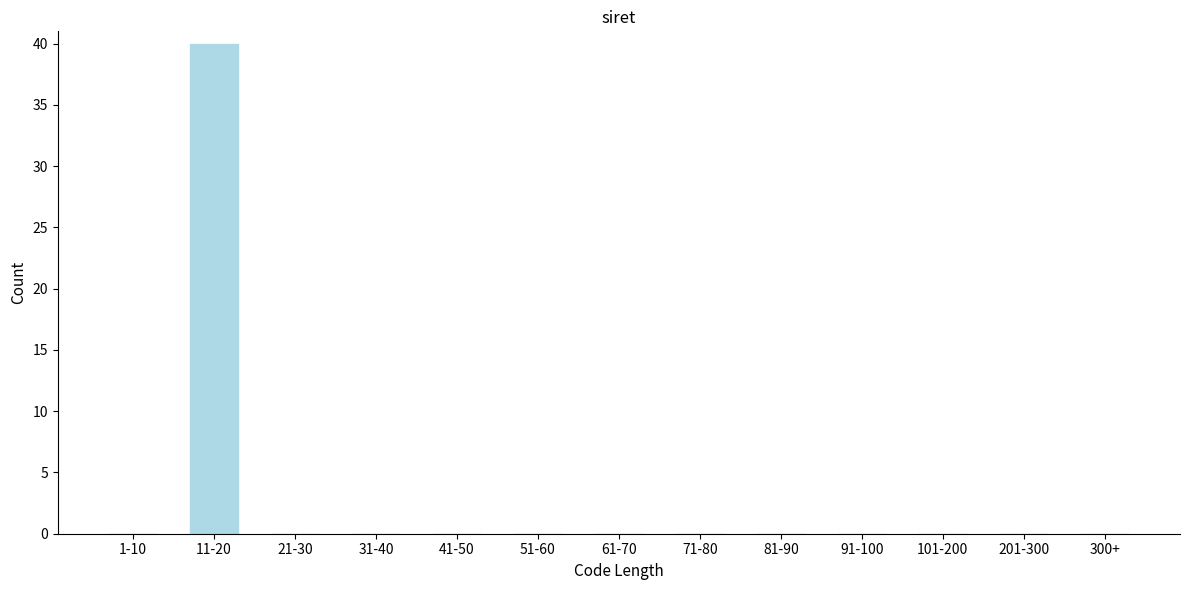

Reading left to right, list all the values displayed in this chart.

1-10=0	11-20=40	21-30=0	31-40=0	41-50=0	51-60=0	61-70=0	71-80=0	81-90=0	91-100=0	101-200=0	201-300=0	300+=0